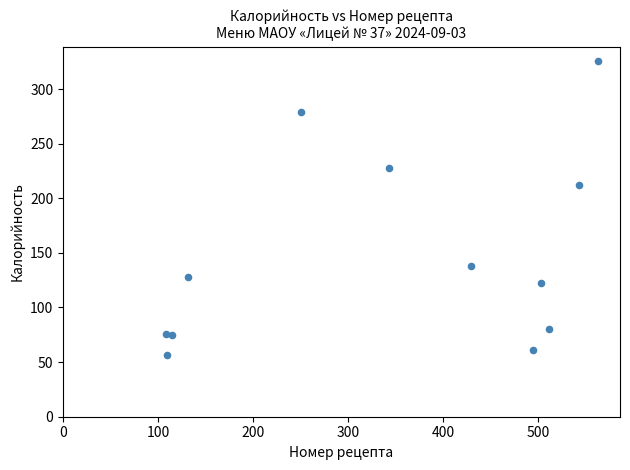

What Y value in the scatter plot is closest to 190?

212.3